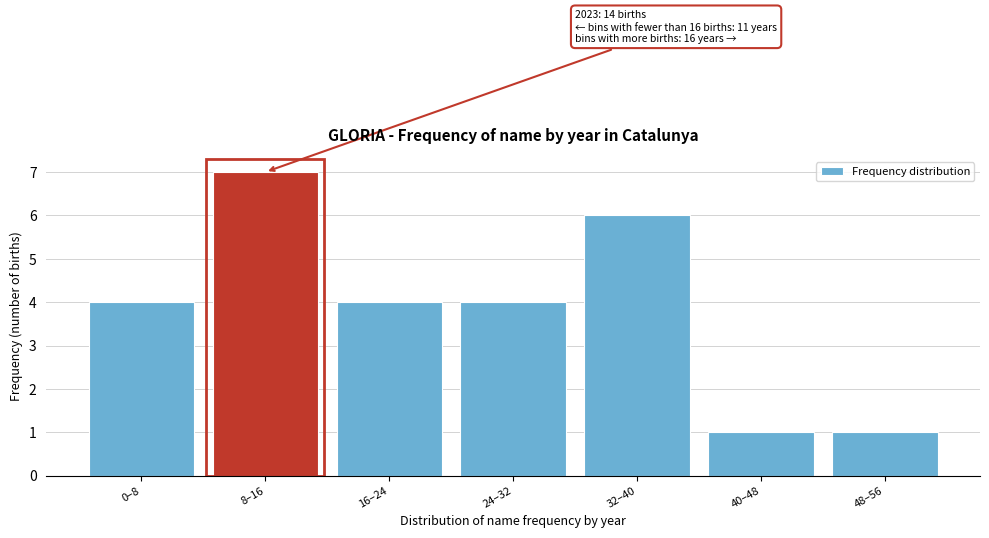

Reading left to right, list all the values displayed in this chart.

4	7	4	4	6	1	1